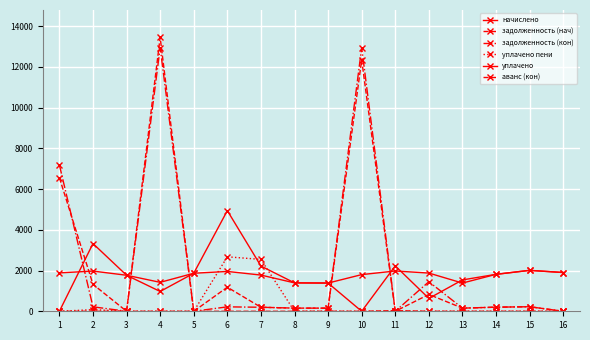

Which series changed the most between 5 and 14?

задолженность (нач)